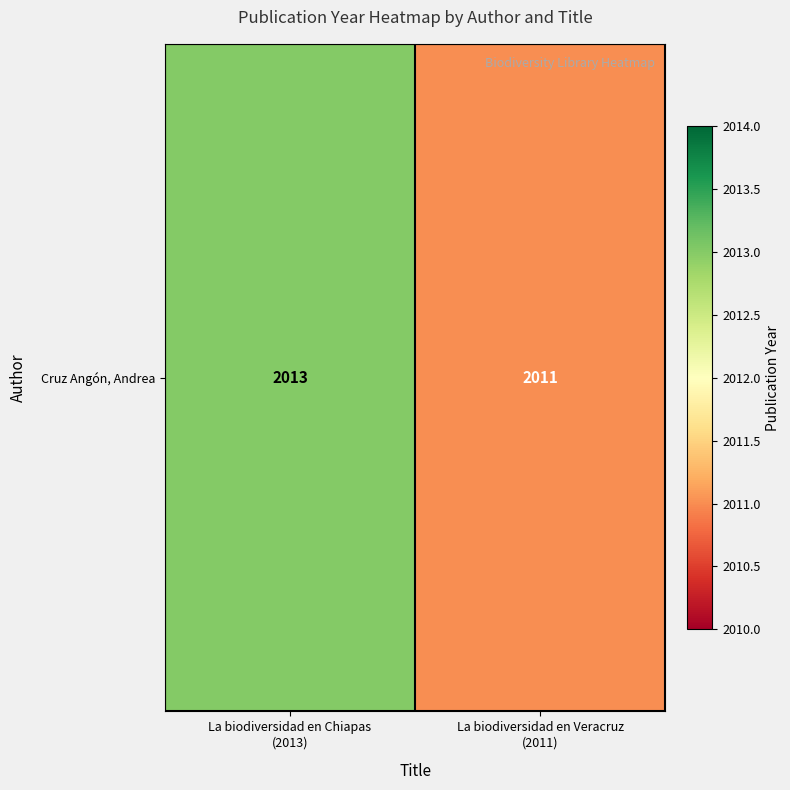

Which has a higher value, La biodiversidad en Veracruz
(2011) or La biodiversidad en Chiapas
(2013)?

La biodiversidad en Chiapas
(2013)